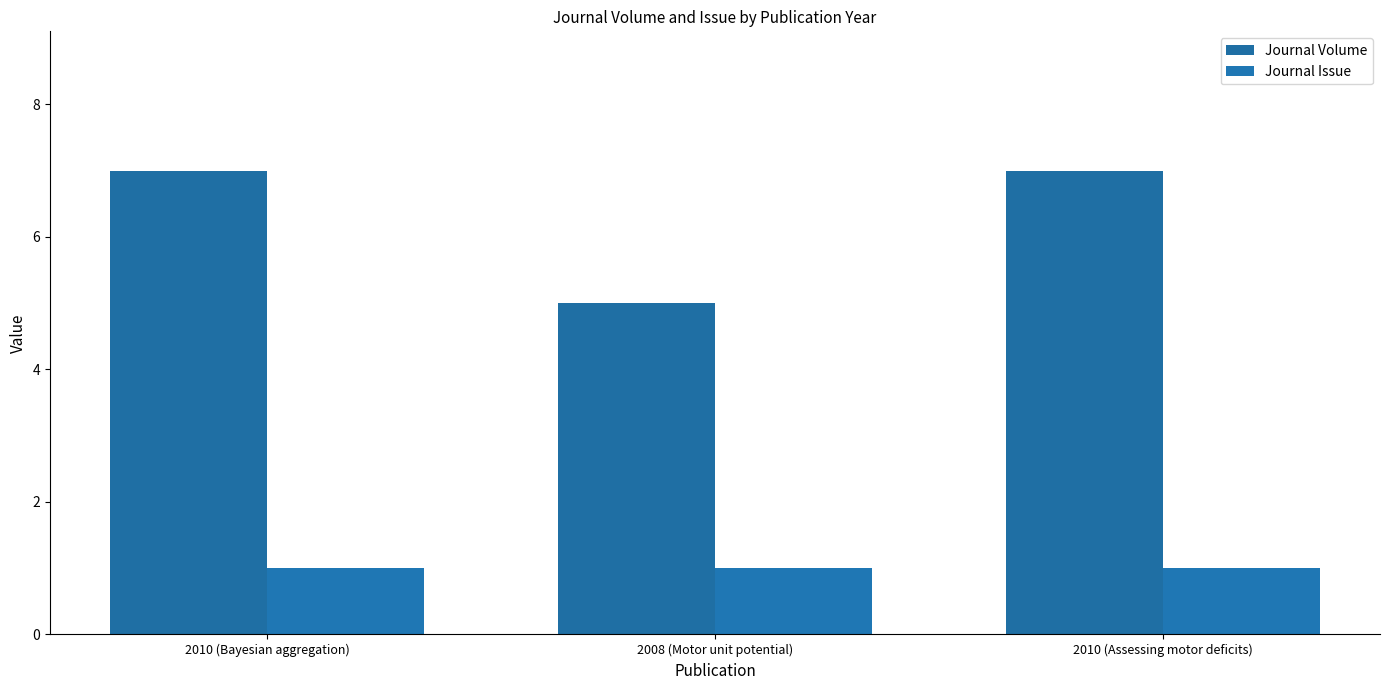

The value of Journal Issue at 2008 (Motor unit potential) is 1. True or false?

True